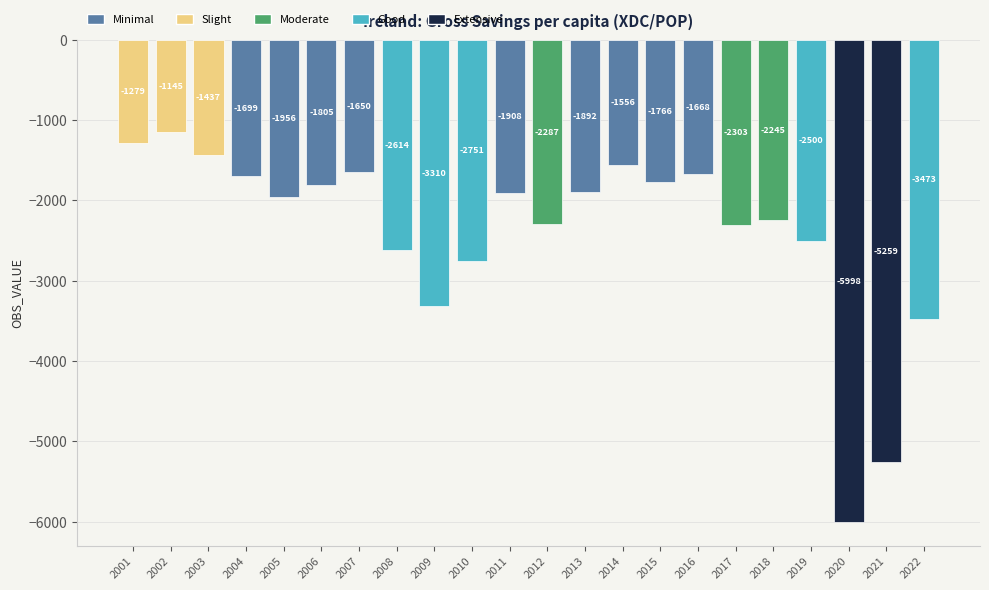

Is it true that the value at 2007 is -534.4?

False